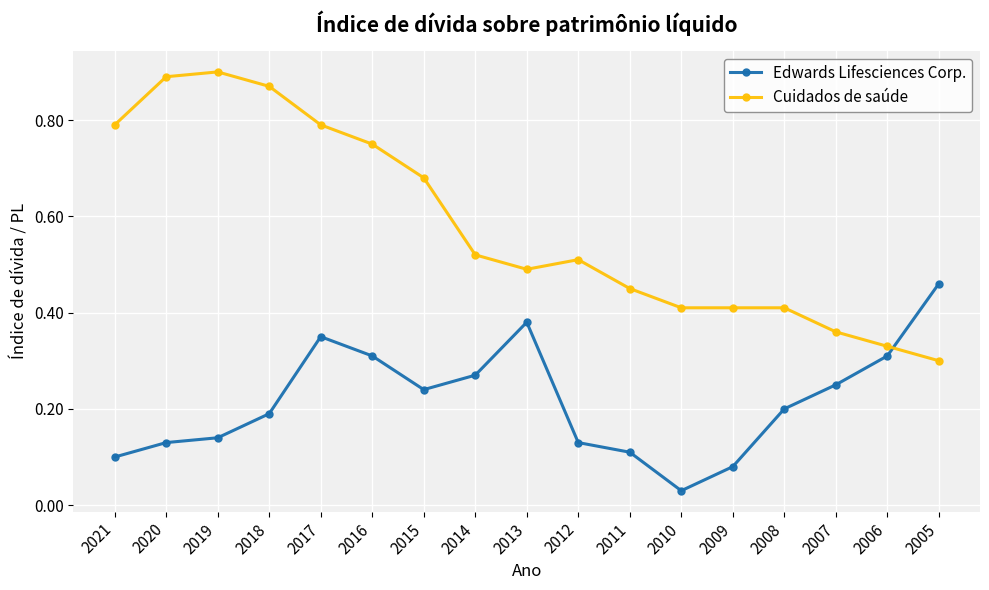

Which series has the largest total across all categories?

Cuidados de saúde